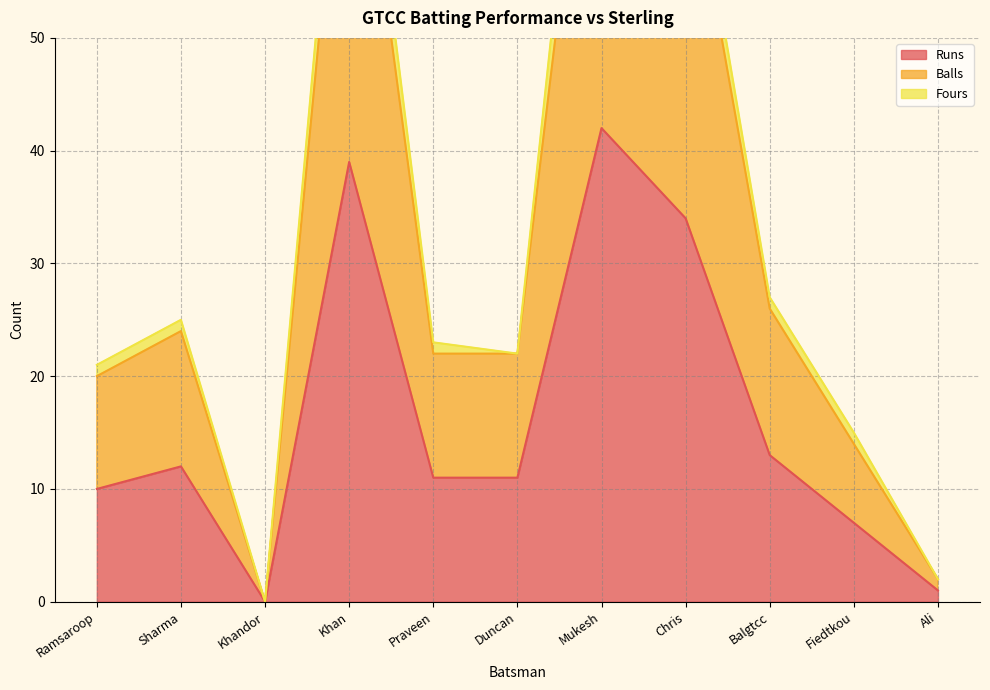

The value of Balls at Praveen is 22. True or false?

True